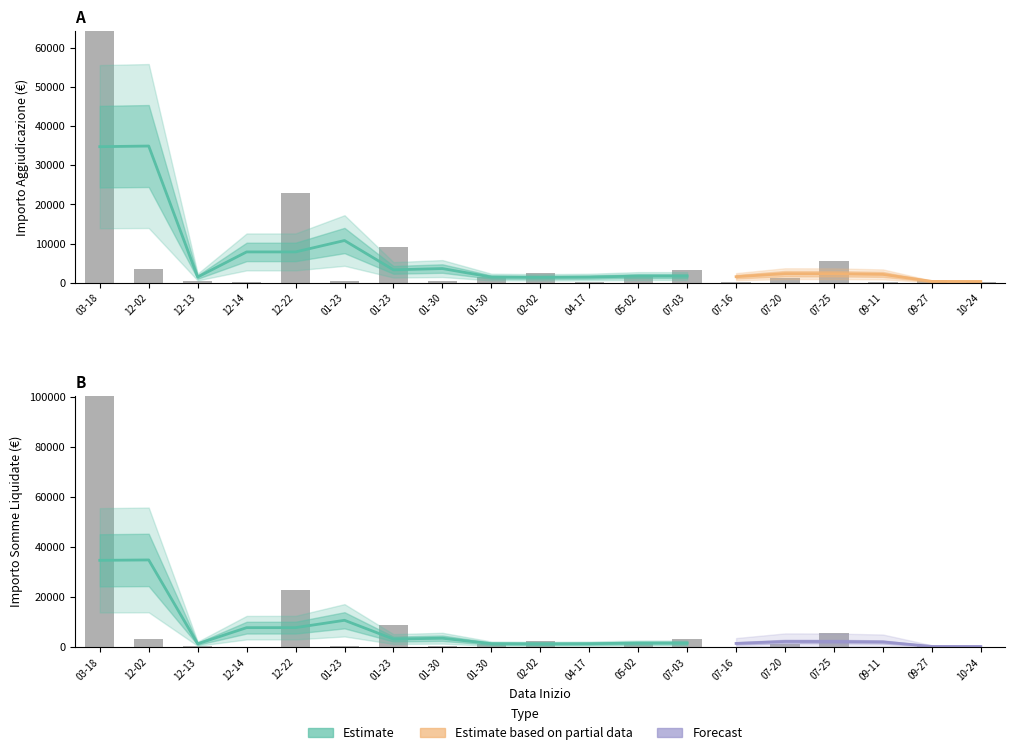

Is it true that importoSommeLiquidate equals 235.0 at 2018-10-24?

True